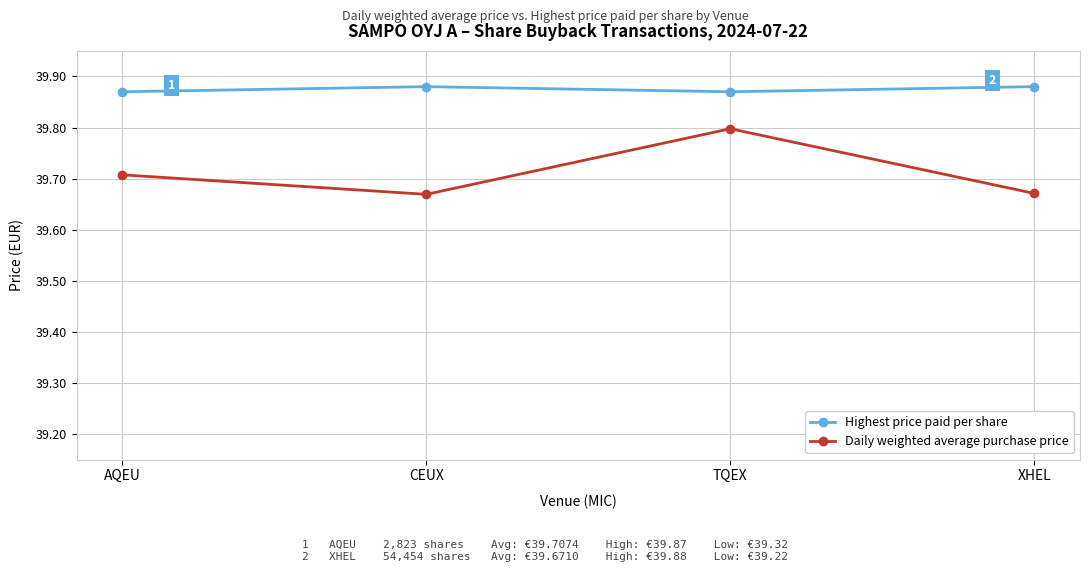

Is the value of Daily weighted average purchase price at XHEL greater than the value of Highest price paid per share at TQEX?

No